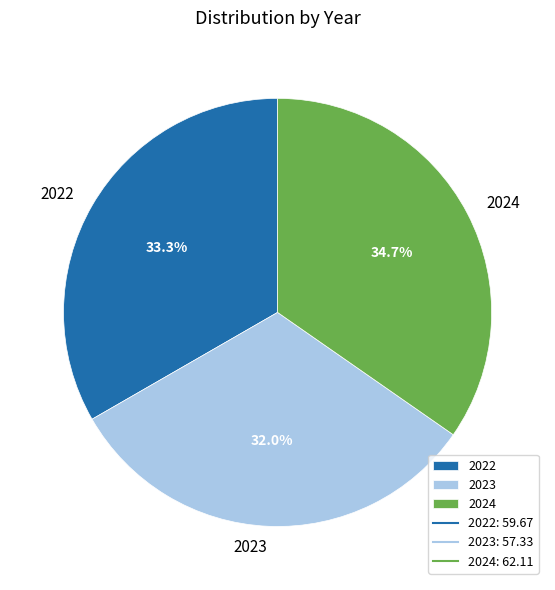

Does 2023 account for over 50% of the chart?

No